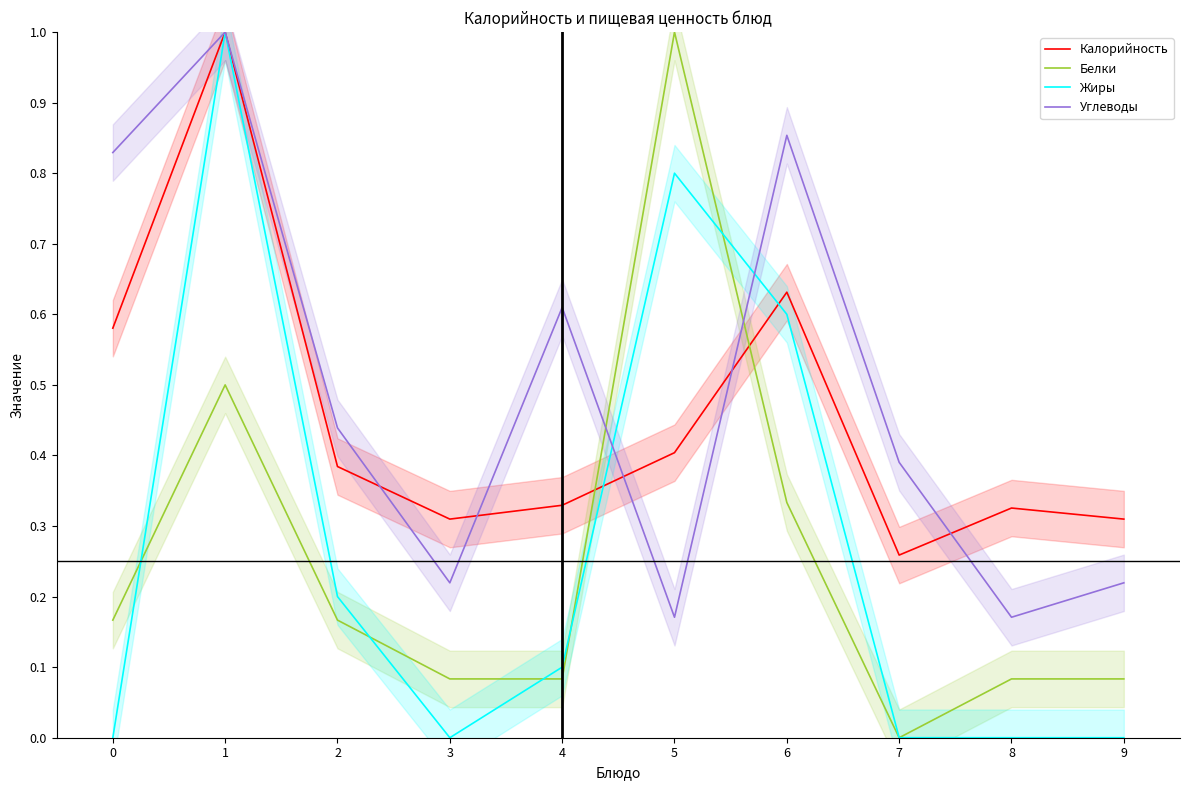

Is this an area chart (filled region under the line)?

No